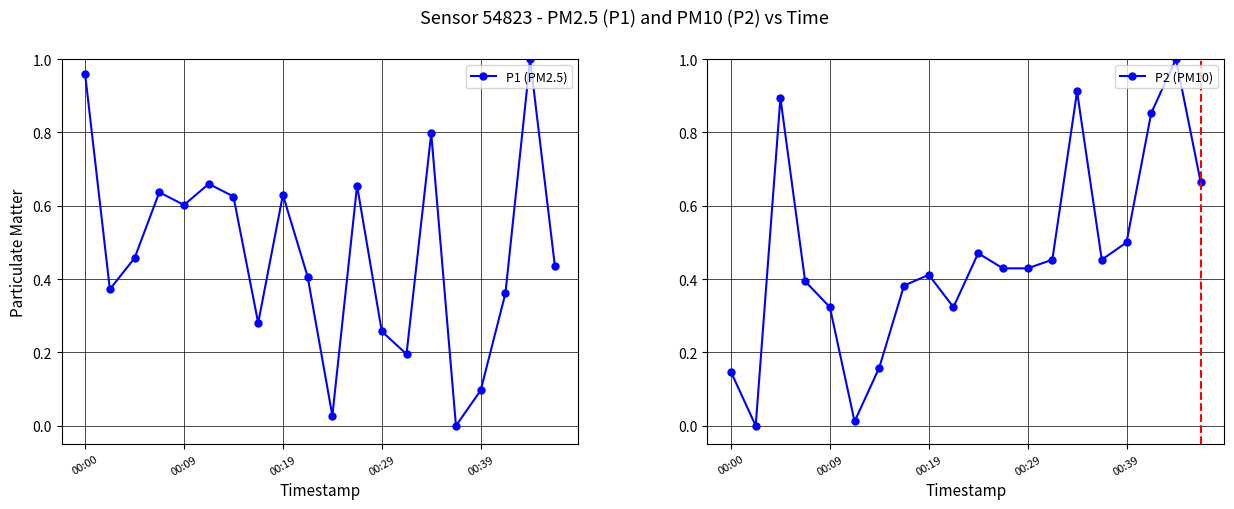

Rank the series at 5 from lowest to highest value.

P2 (PM10), P1 (PM2.5)